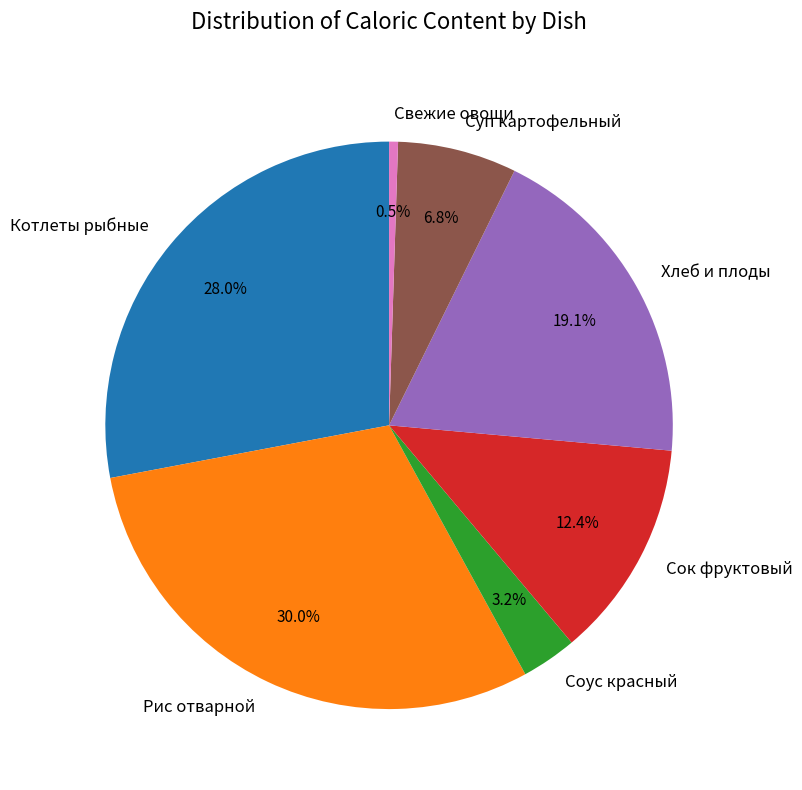

Does any single category account for the majority?

No